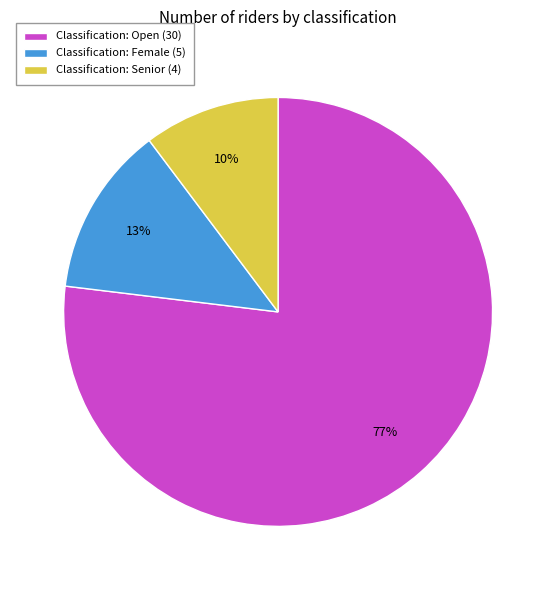

Which slice is the smallest?

Classification: Senior (4)